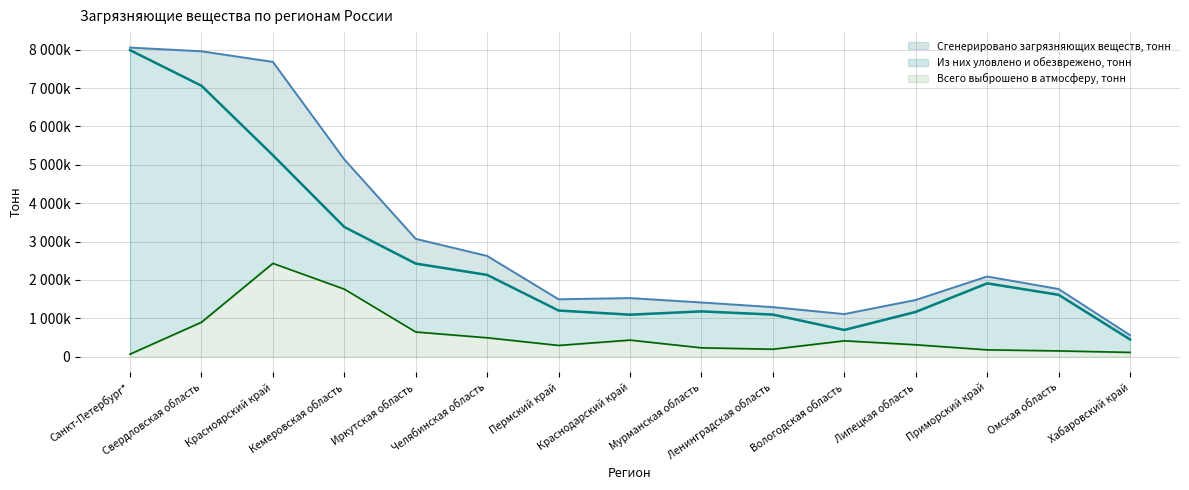

What is the difference between the second highest and minimum values in the Из них уловлено и обезврежено, тонн series?

6610058.9